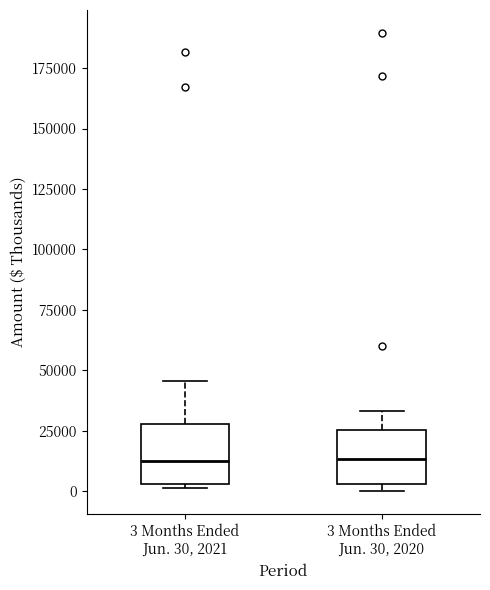

Where is the lower edge of the box for 3 Months Ended Jun. 30, 2020 on the y-axis? The values are not printed on the chart, so give them approximately, as read against the axis.

5000